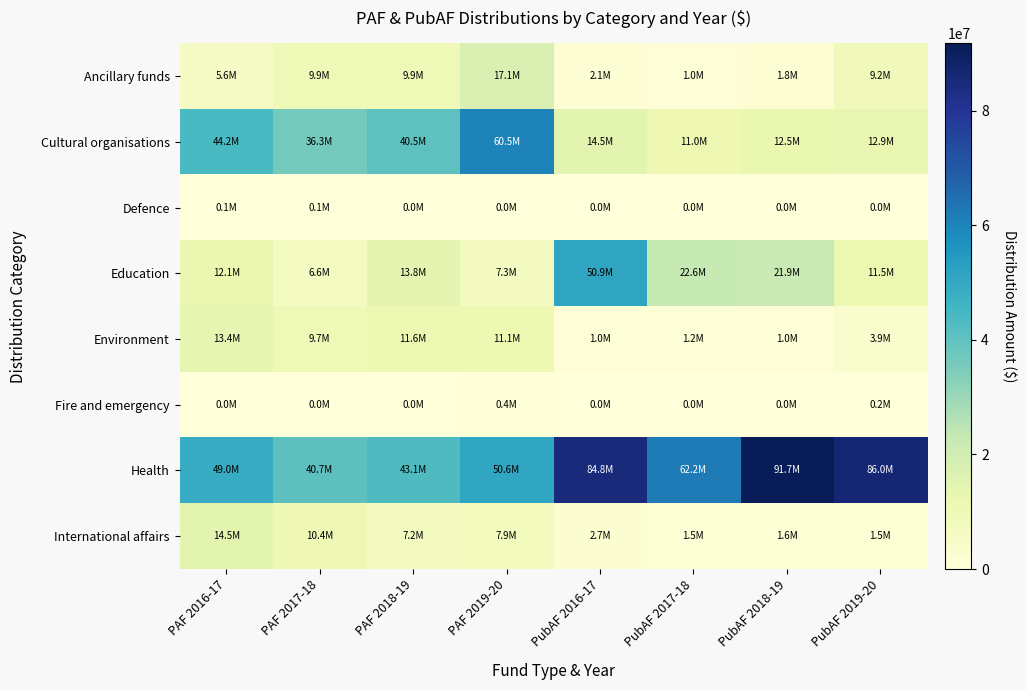

Which series has the widest spread of values?

Health